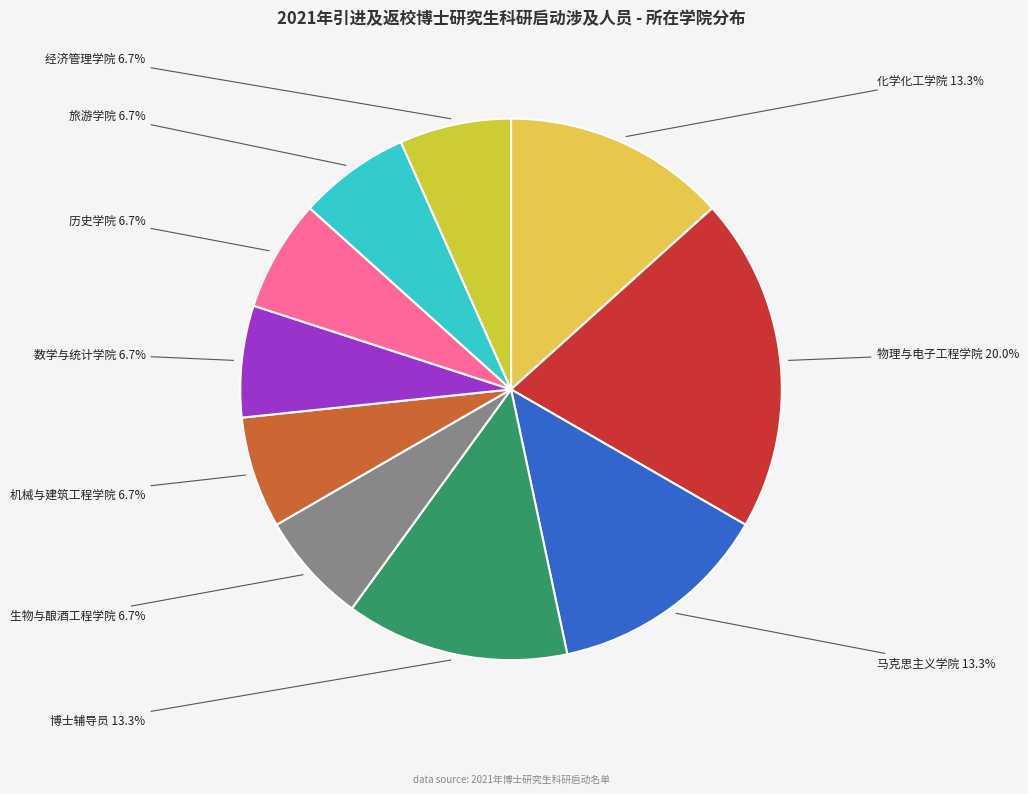

Count the number of slices in the pie.

10